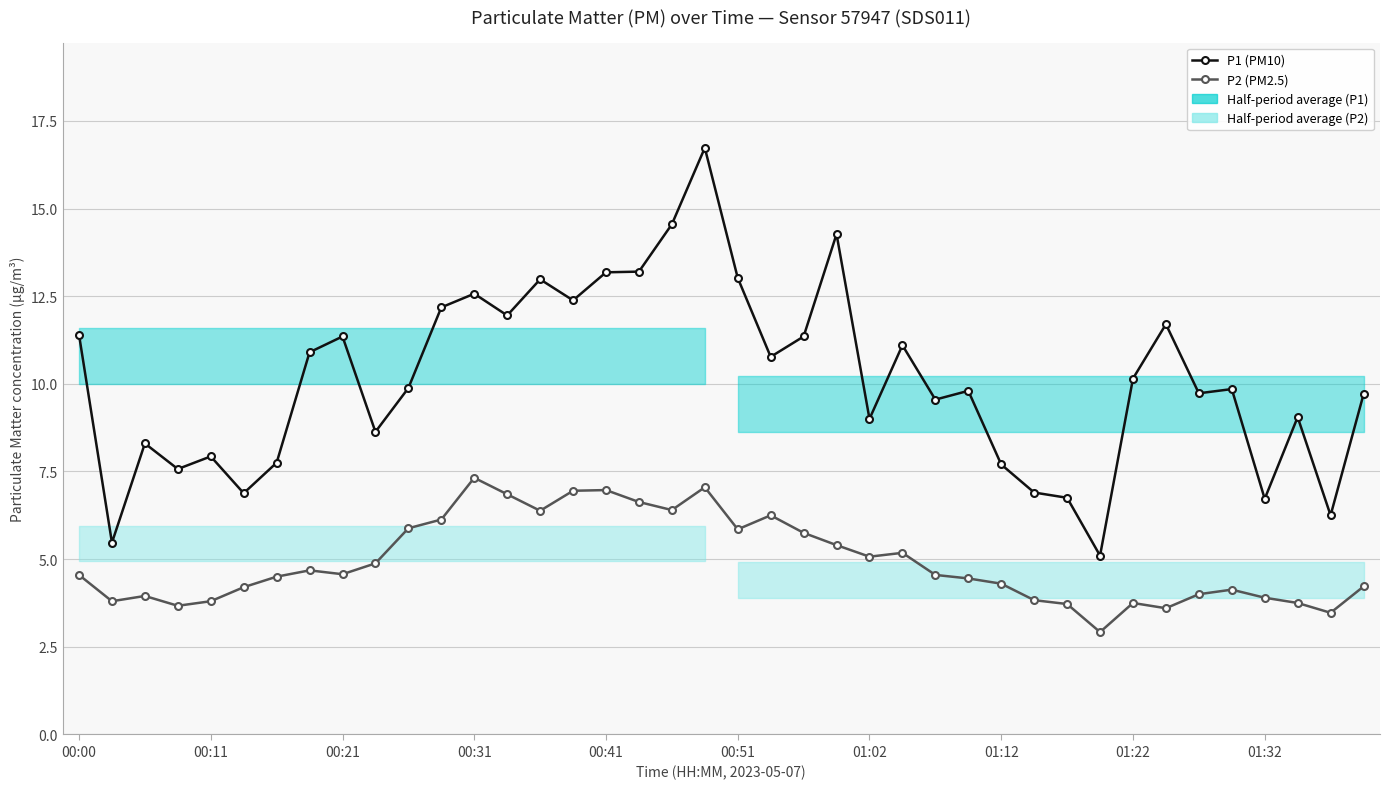

Is the value of P1 (PM10) at 00:11 greater than the value of P2 (PM2.5) at 00:00?

Yes